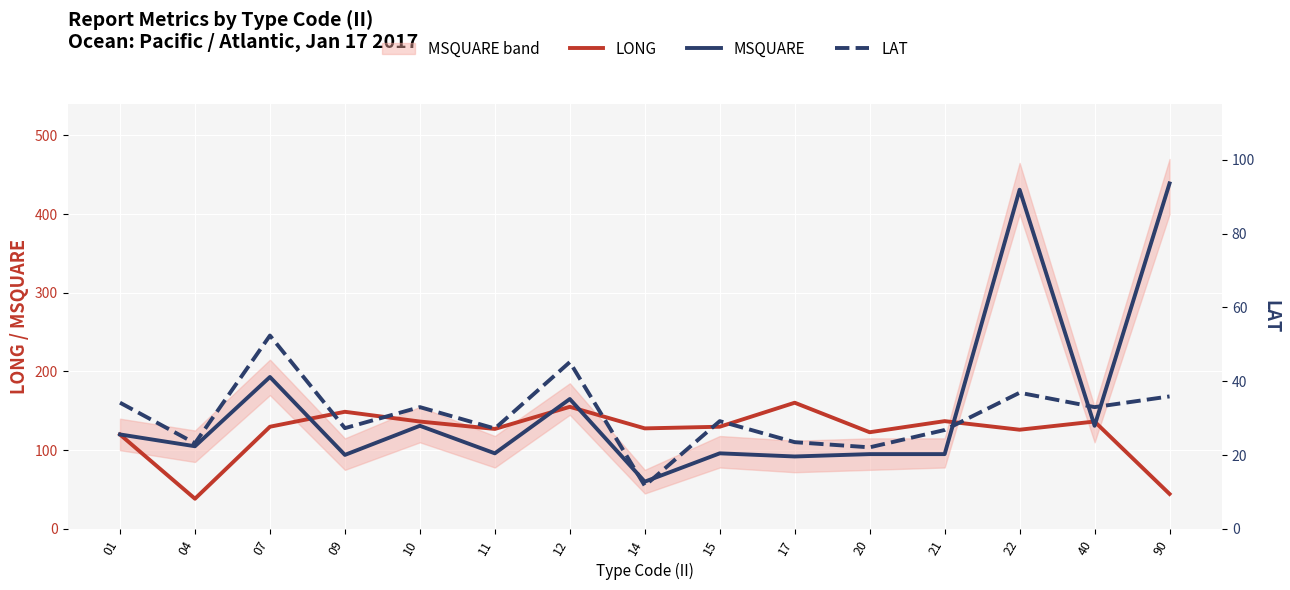

What is the sum of all LONG values?

1839.6